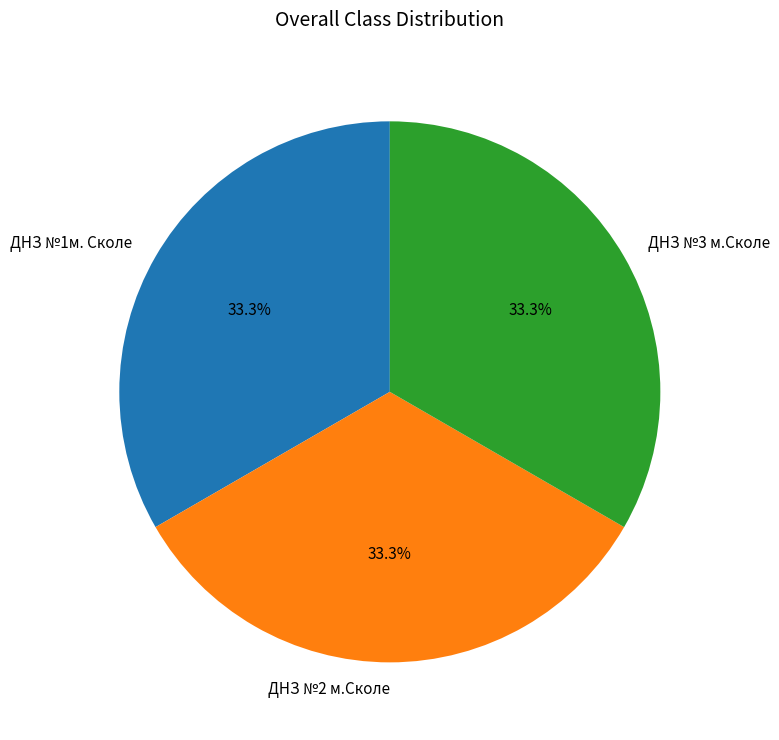

Is it true that ДНЗ №3 м.Сколе is 24% of the pie?

False